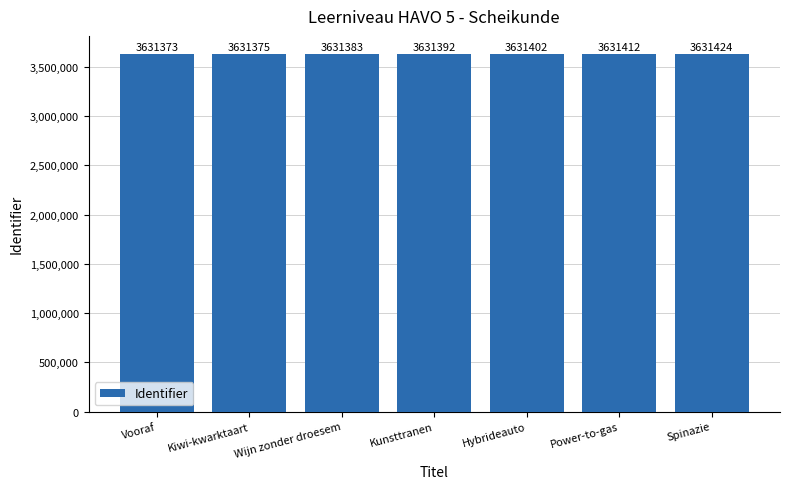

What is the sum of the values at Power-to-gas and Spinazie?

7262836